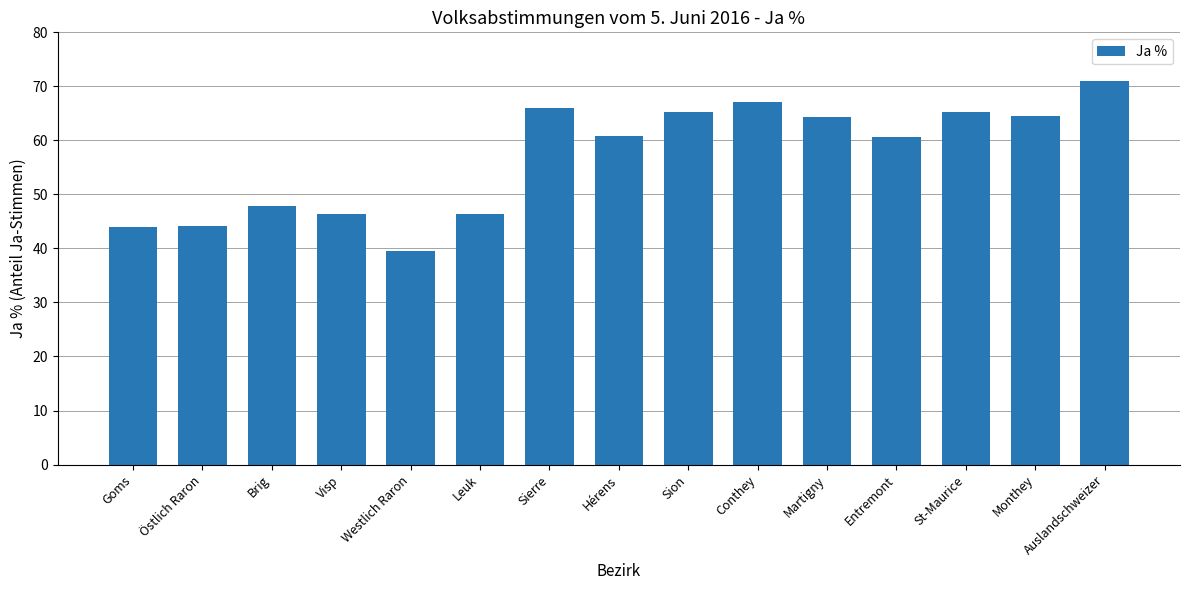

Is it true that the value at Sierre is 17.4?

False